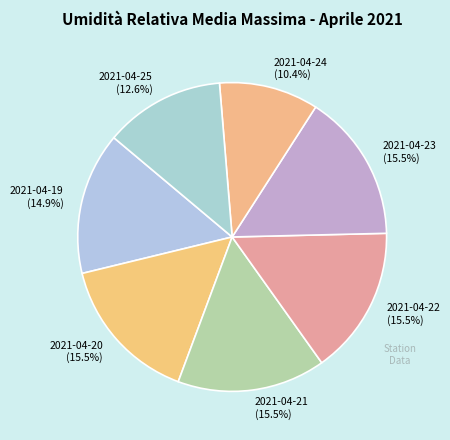

What percentage do 2021-04-22 and 2021-04-25 together represent?

28.1%